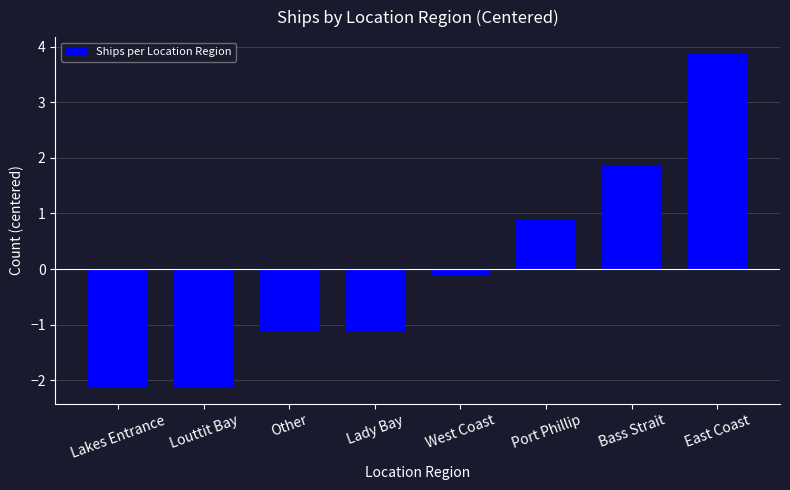

What is the label of the 7th bar from the right?

Louttit Bay